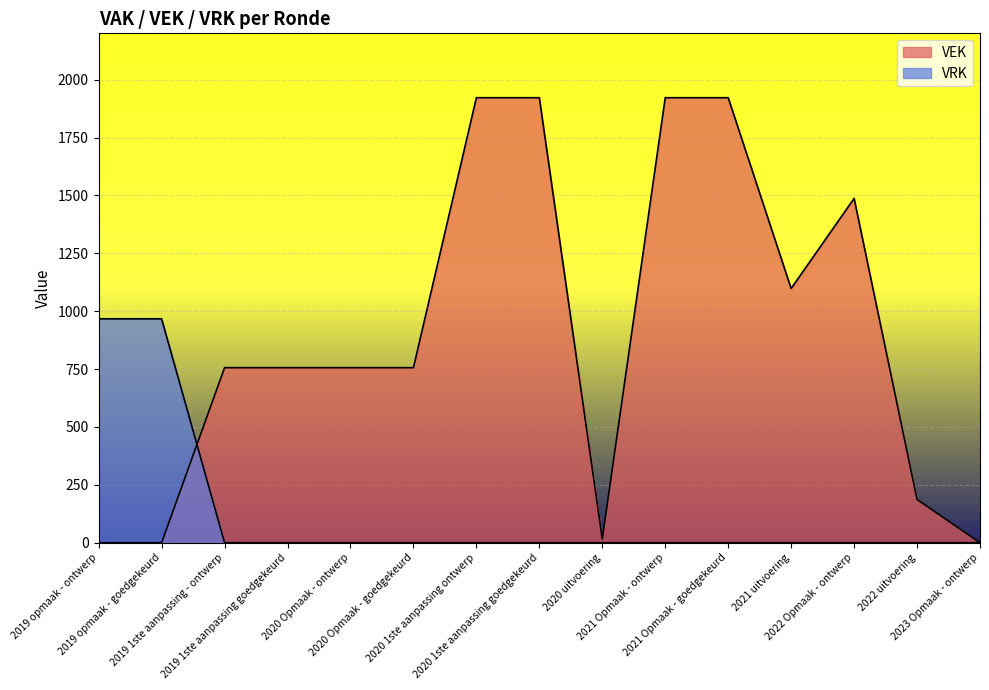

At how many categories does at least one series exceed 1375?

5